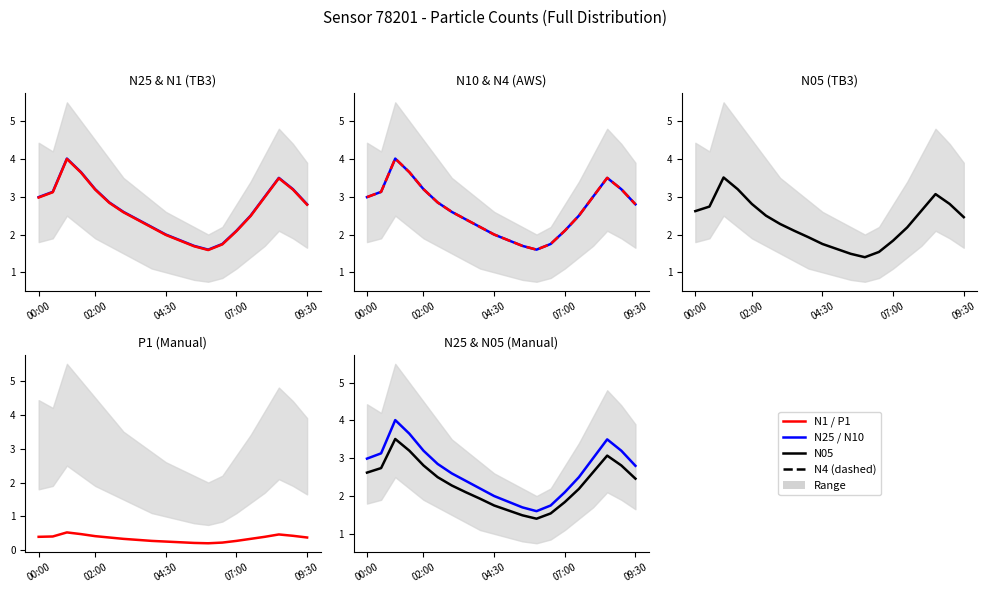

How many lines are shown in the chart?

6